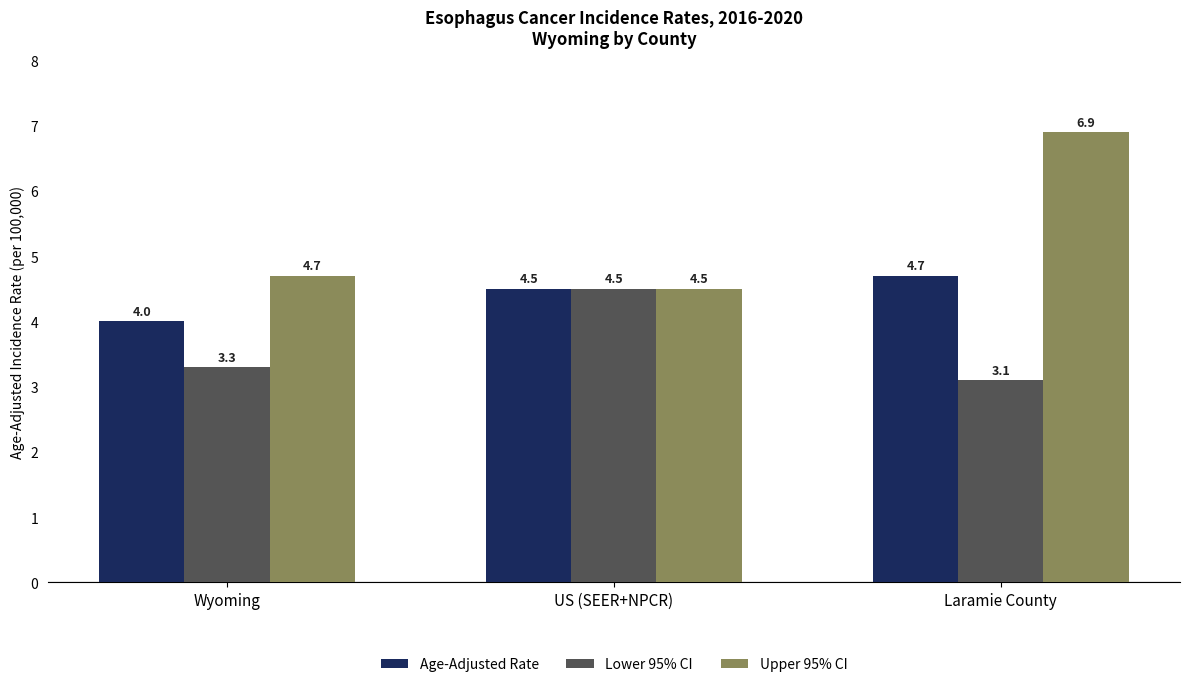

Reading right to left, list all the values displayed in this chart.

Age-Adjusted Rate: Laramie County=4.7	US (SEER+NPCR)=4.5	Wyoming=4.0
Lower 95% CI: Laramie County=3.1	US (SEER+NPCR)=4.5	Wyoming=3.3
Upper 95% CI: Laramie County=6.9	US (SEER+NPCR)=4.5	Wyoming=4.7